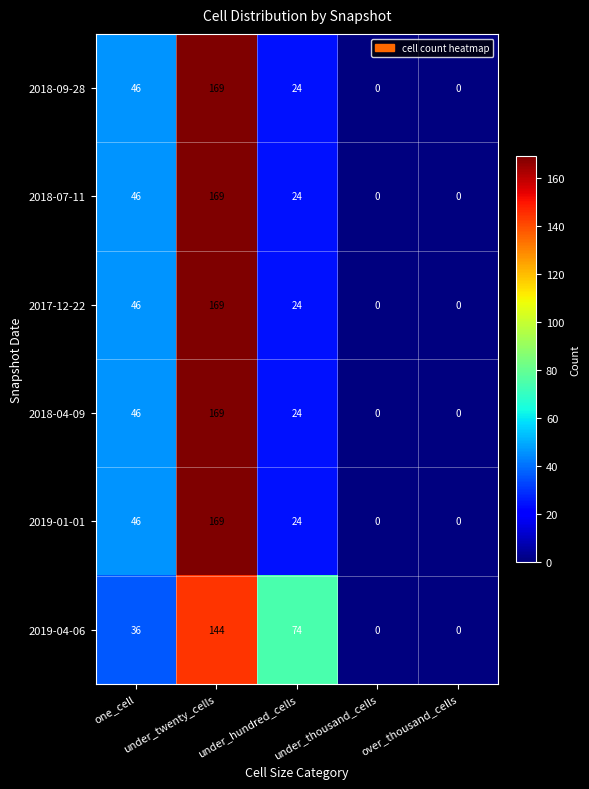

What is the sum of all 2018-07-11 values?

239